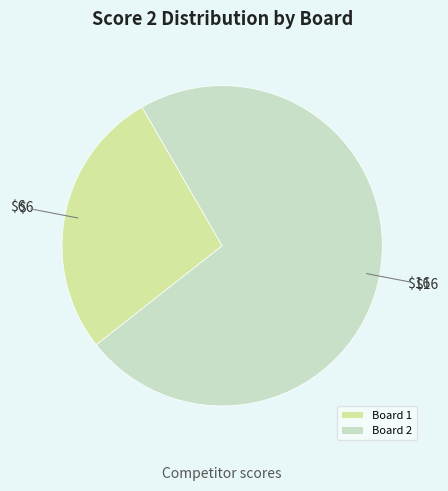

Is the sum of Board 1 and Board 2 greater than half?

Yes